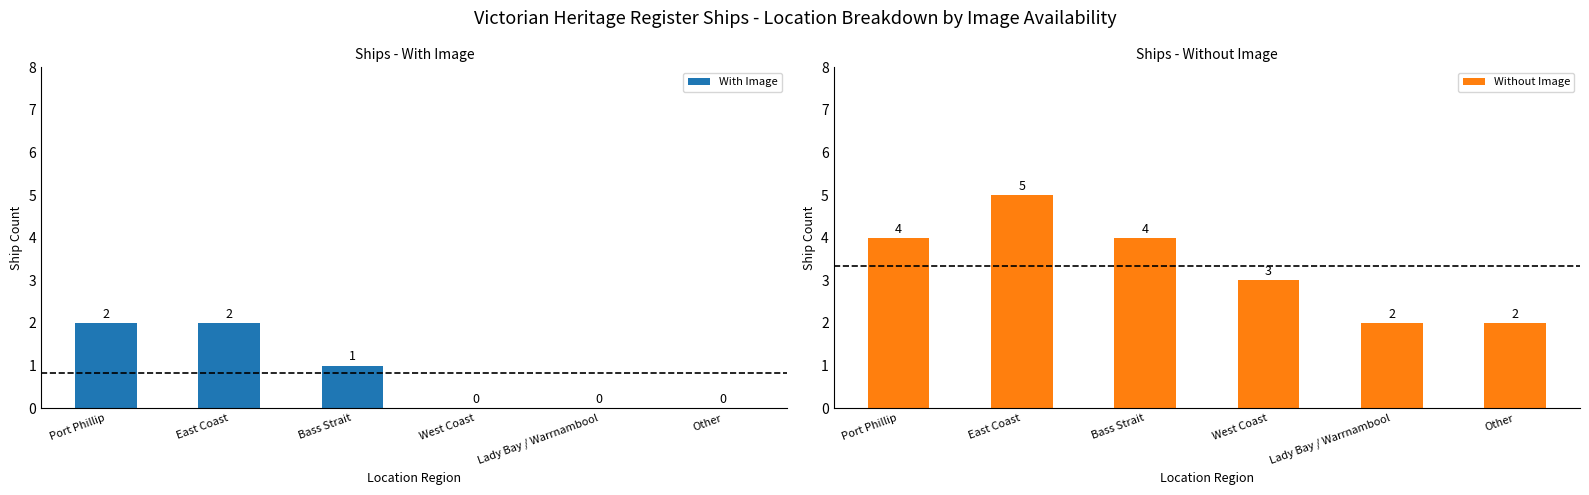

How many data points does each series have?

6